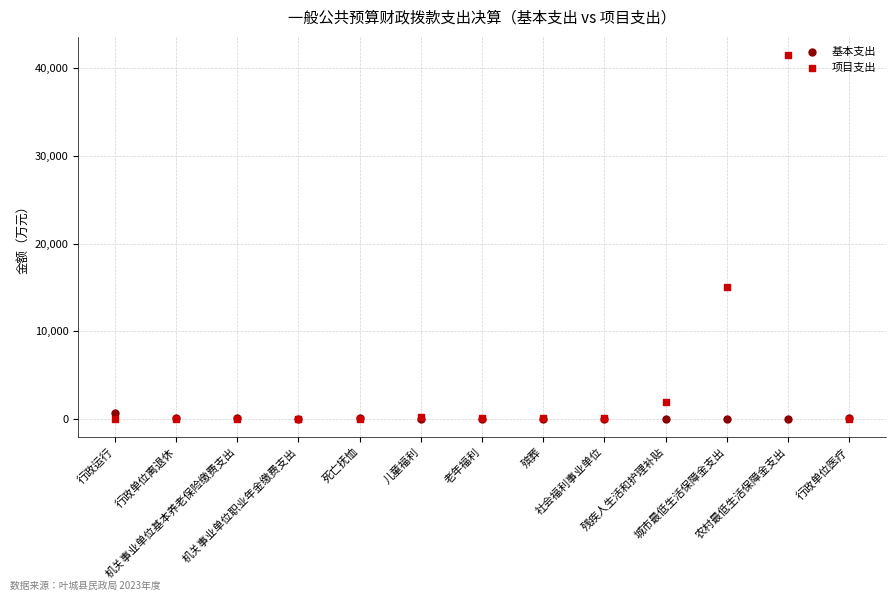

Across all series, what Y value is closest to 20765?

14980.7